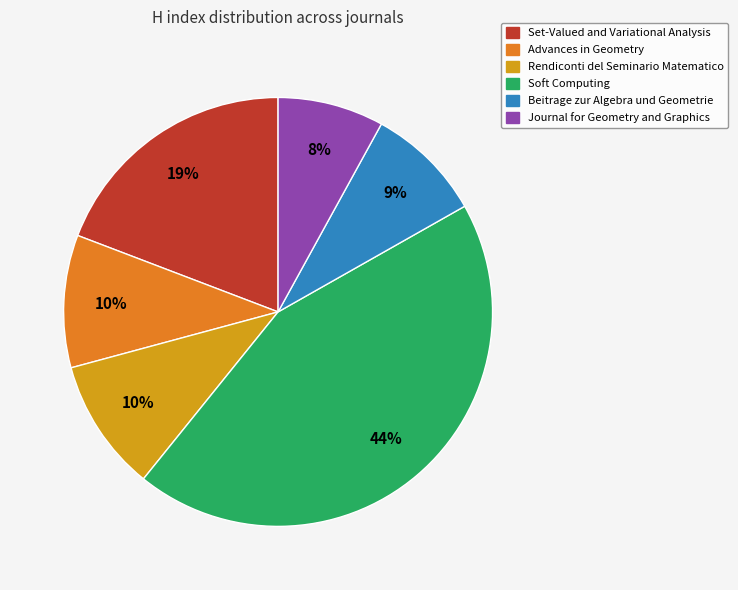

Count the number of slices in the pie.

6